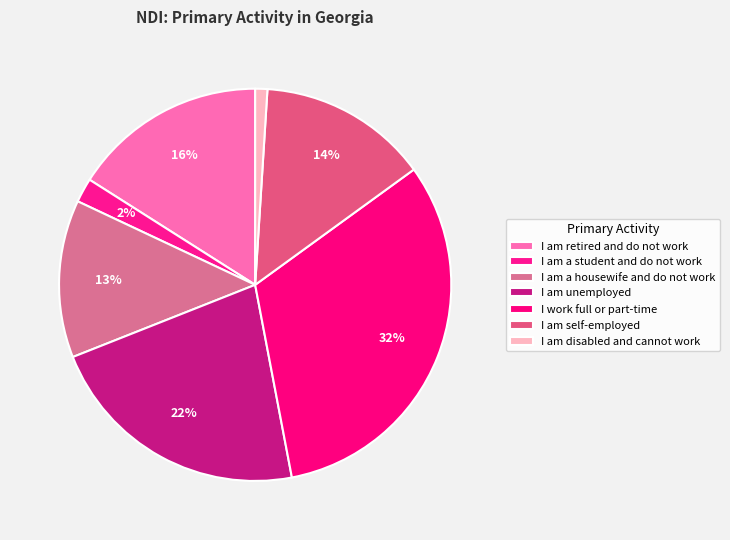

To the nearest percent, what is the difference between the I am a student and do not work and I am disabled and cannot work slice percentages?

1%